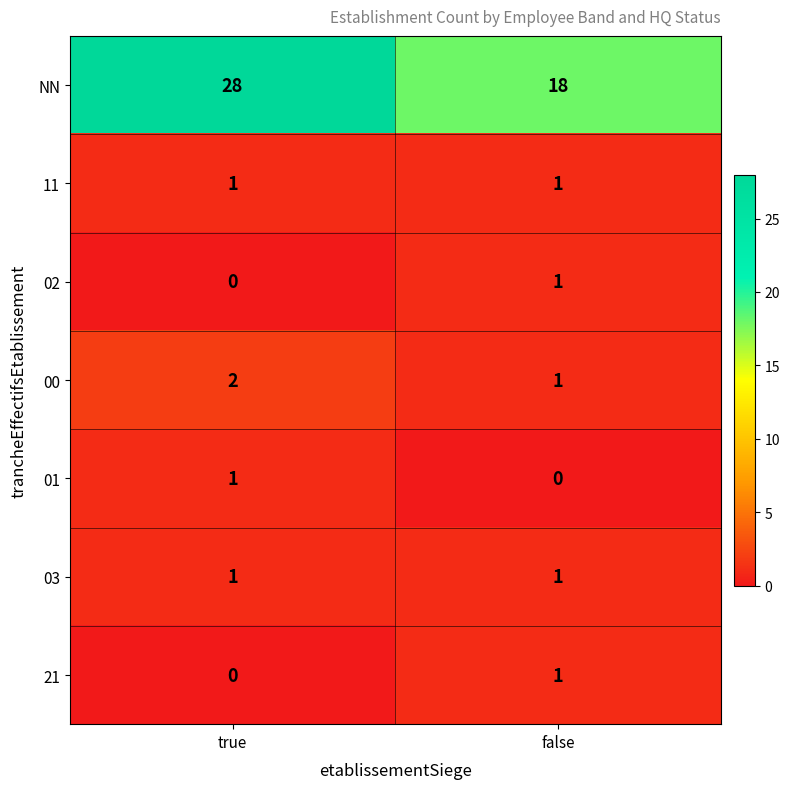

Is the value of 01 at false greater than the value of 00 at true?

No